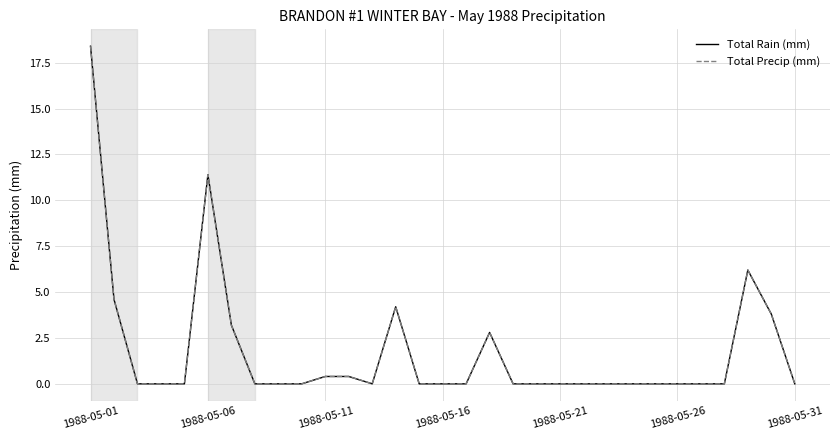

Reading left to right, what are all the values shown in this chart?

Total Rain (mm): 18.4	4.6	0.0	0.0	0.0	11.4	3.2	0.0	0.0	0.0	0.4	0.4	0.0	4.2	0.0	0.0	0.0	2.8	0.0	0.0	0.0	0.0	0.0	0.0	0.0	0.0	0.0	0.0	6.2	3.8	0.0
Total Precip (mm): 18.4	4.6	0.0	0.0	0.0	11.4	3.2	0.0	0.0	0.0	0.4	0.4	0.0	4.2	0.0	0.0	0.0	2.8	0.0	0.0	0.0	0.0	0.0	0.0	0.0	0.0	0.0	0.0	6.2	3.8	0.0